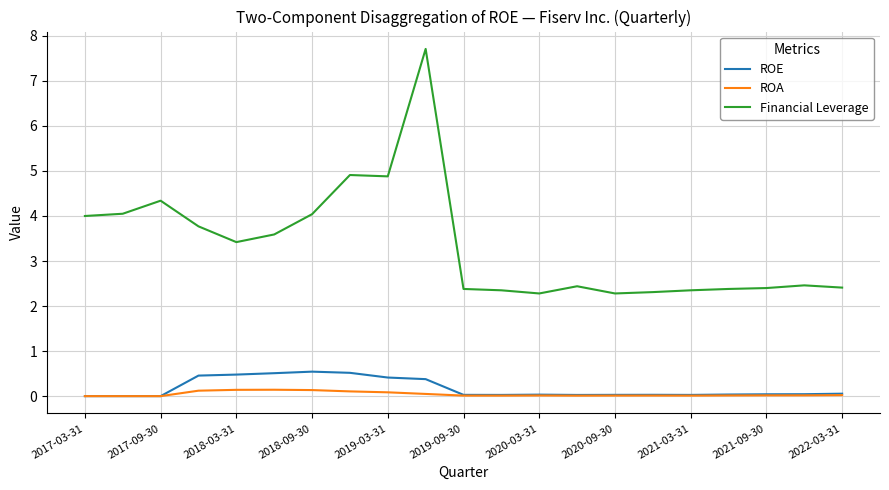

How many lines are shown in the chart?

3